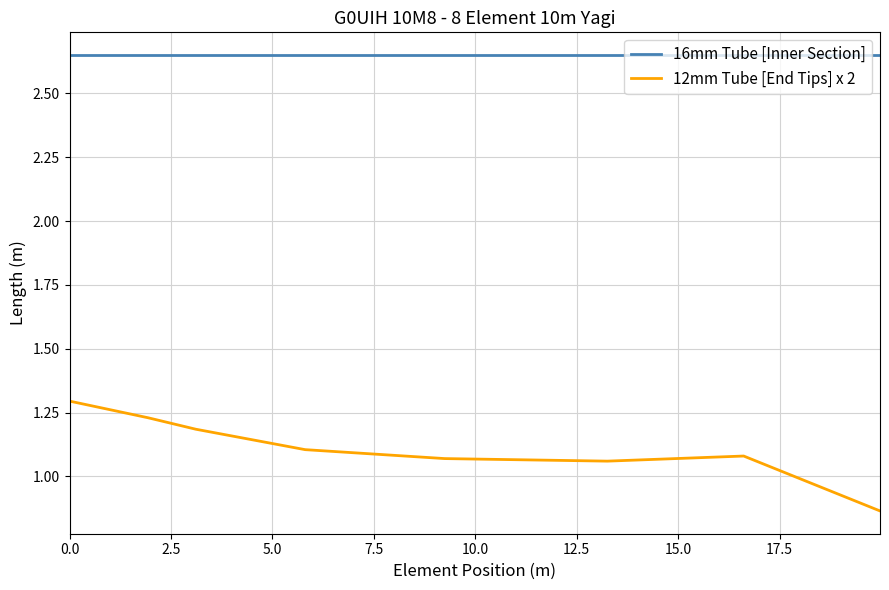

Rank the series by their average value, from lowest to highest.

12mm Tube [End Tips] x 2, 16mm Tube [Inner Section]